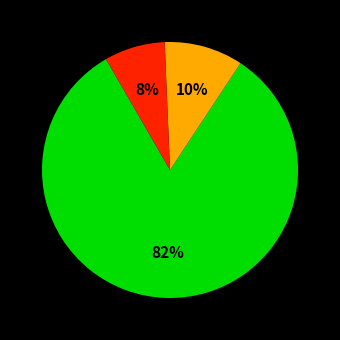

Does any single category account for the majority?

Yes